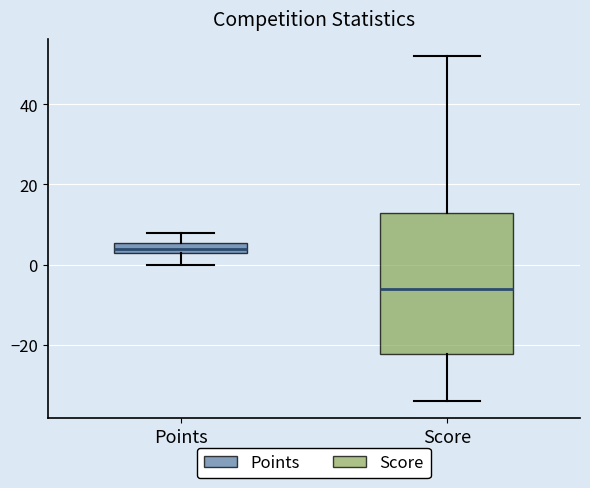

Where does the lower whisker of the box for Score end on the y-axis? The values are not printed on the chart, so give them approximately, as read against the axis.

-34